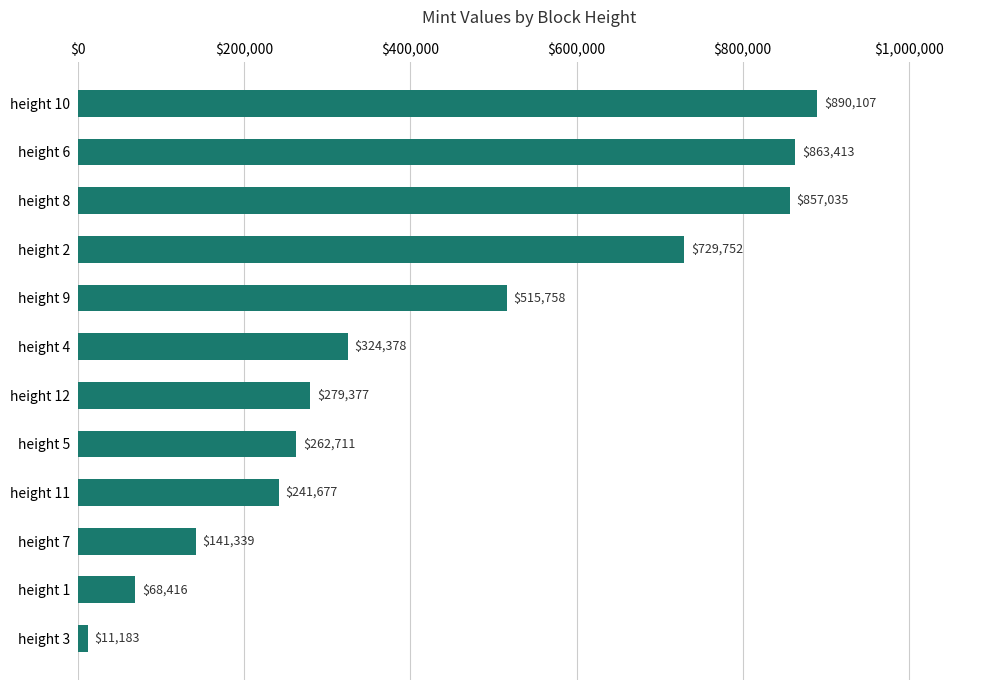

What is the average value?

432096